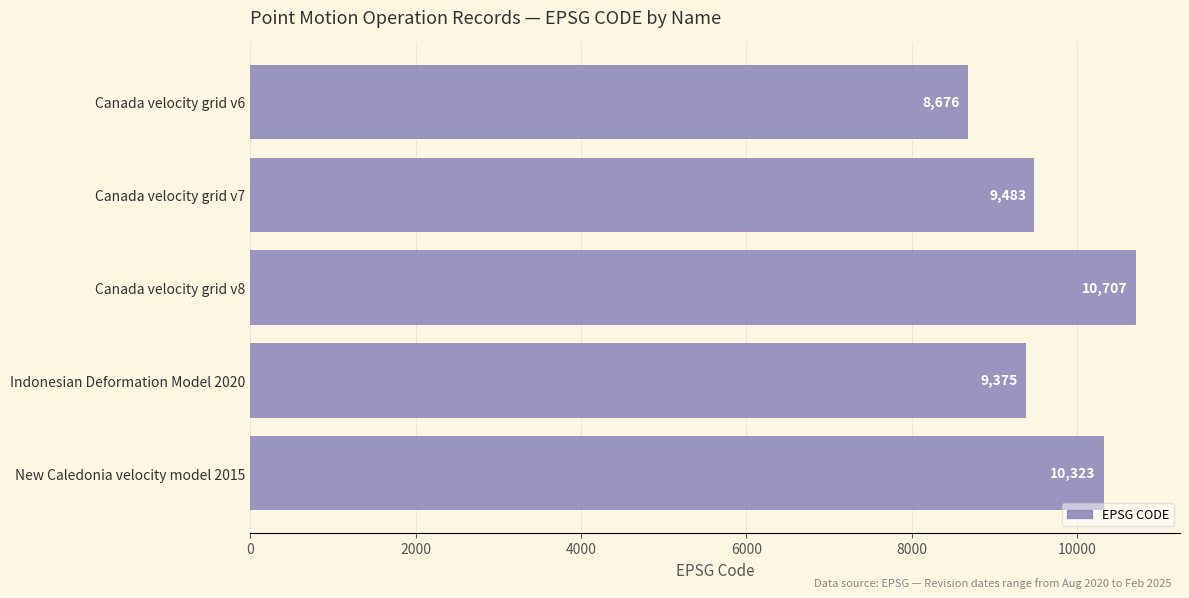

What is the sum of all values?

48564